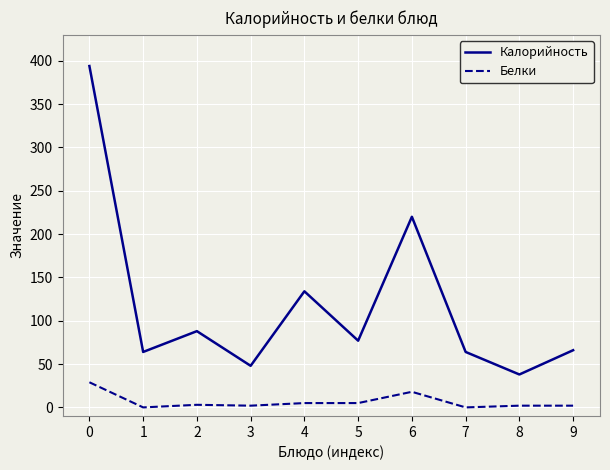

The value of Калорийность at 0 is 103. True or false?

False